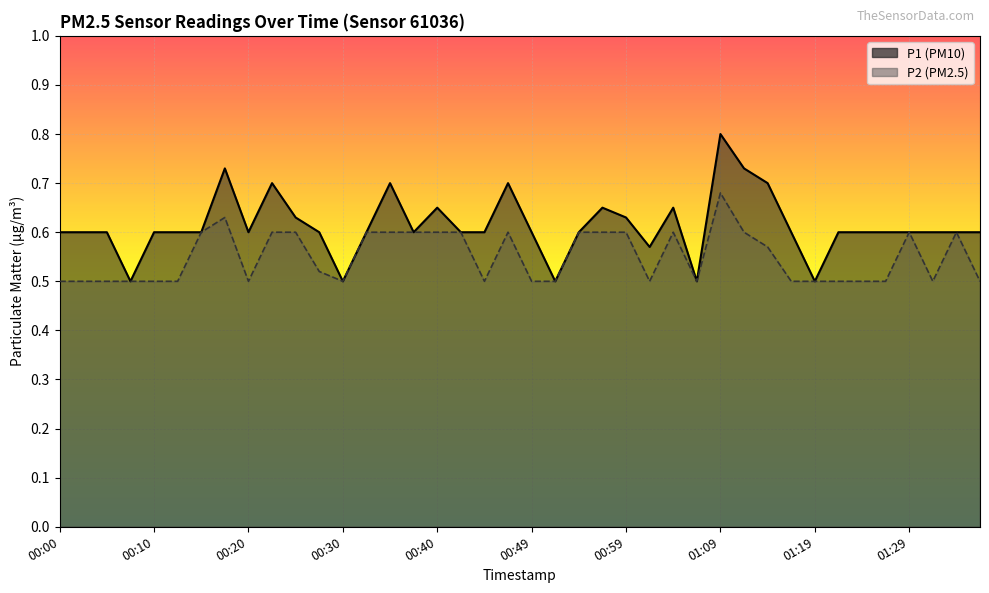

What position from the right is 00:57?

17